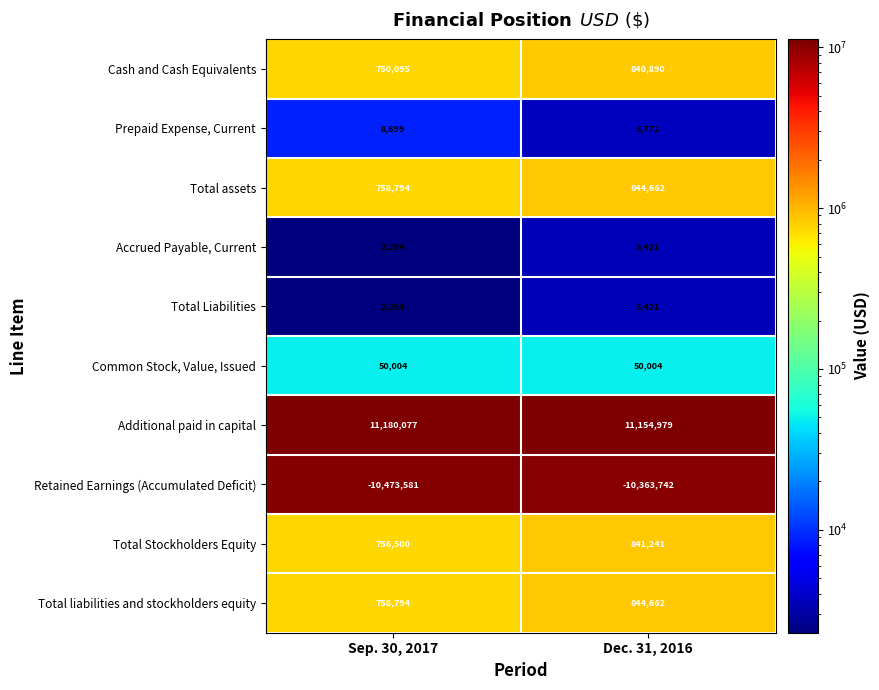

Read the Prepaid Expense, Current value at Dec. 31, 2016, to the nearest 100.

3800